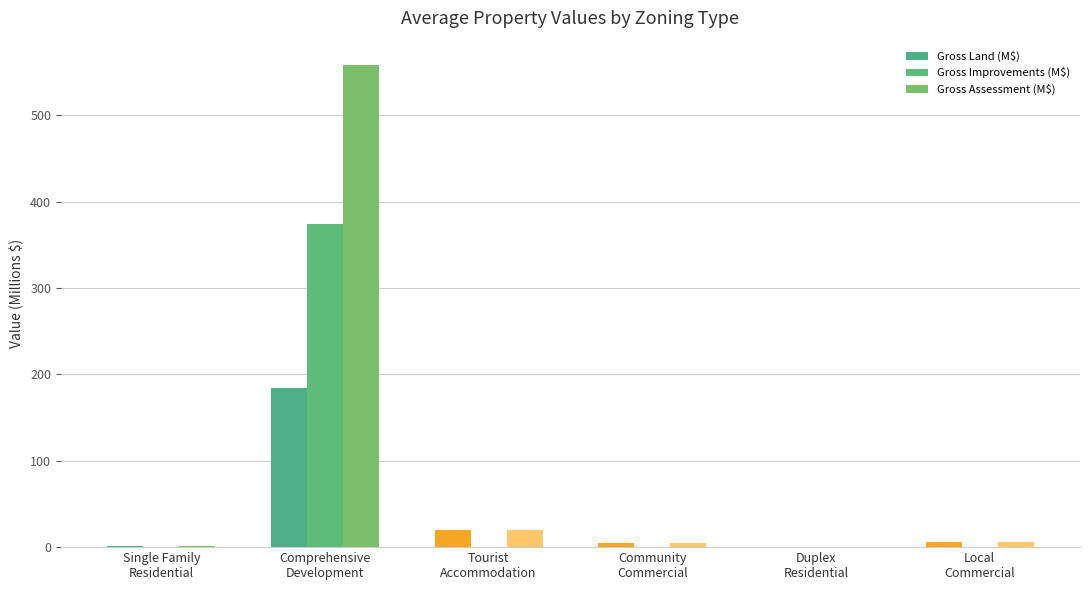

What is the difference between the second highest and minimum values in the Gross Land (M$) series?

19.3